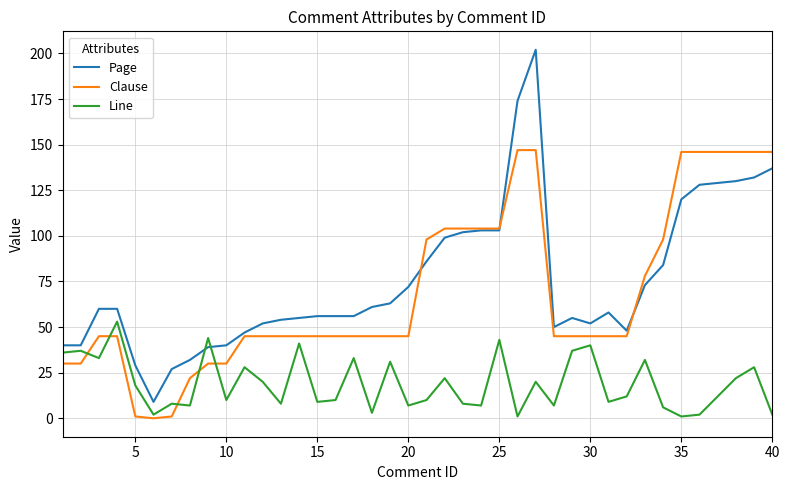

What is the difference between the second highest and minimum values in the Page series?

165